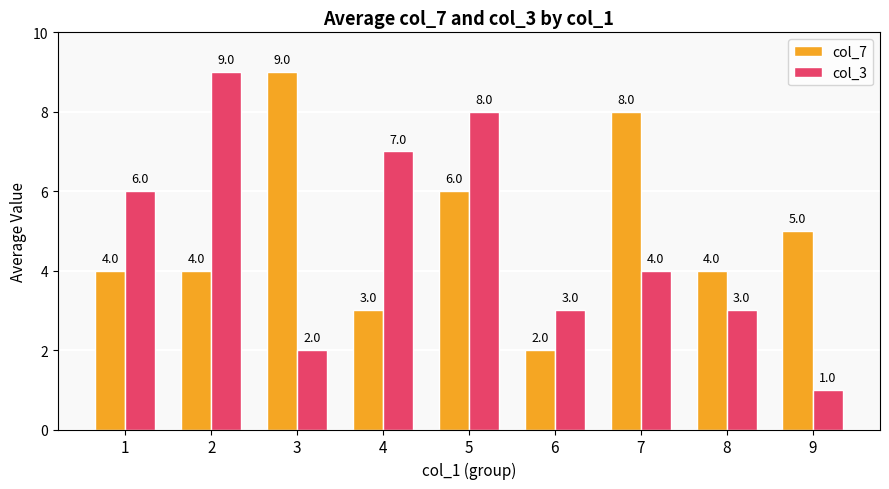

What is the sum of all col_7 values?

45